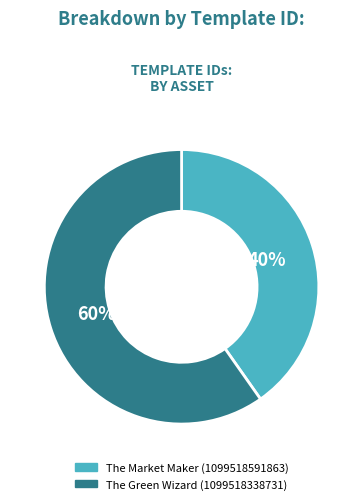

Is the sum of The Green Wizard (1099518338731) and The Market Maker (1099518591863) greater than half?

Yes